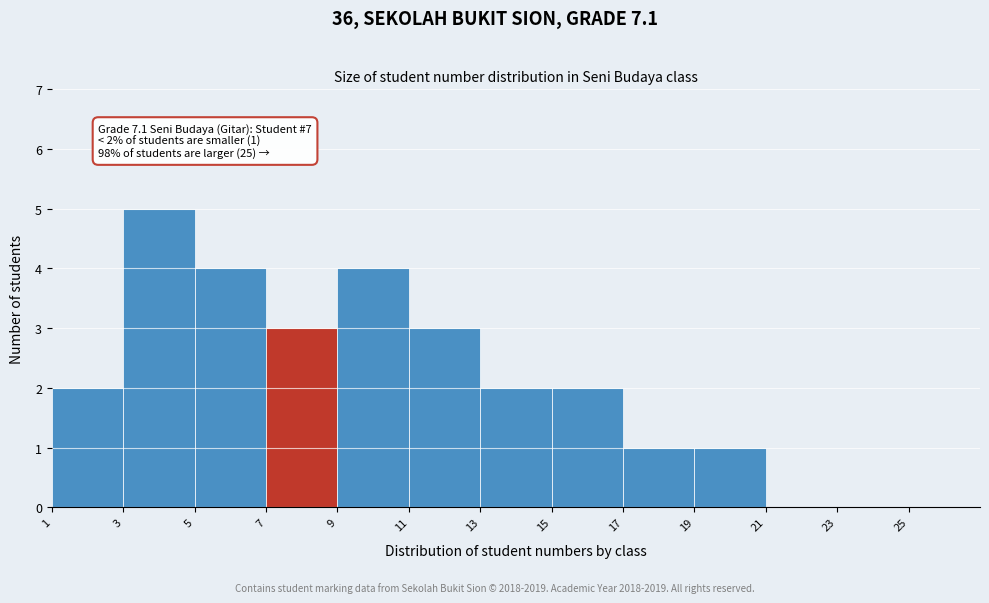

Which range on the x-axis has the tallest bar?

3 to 5